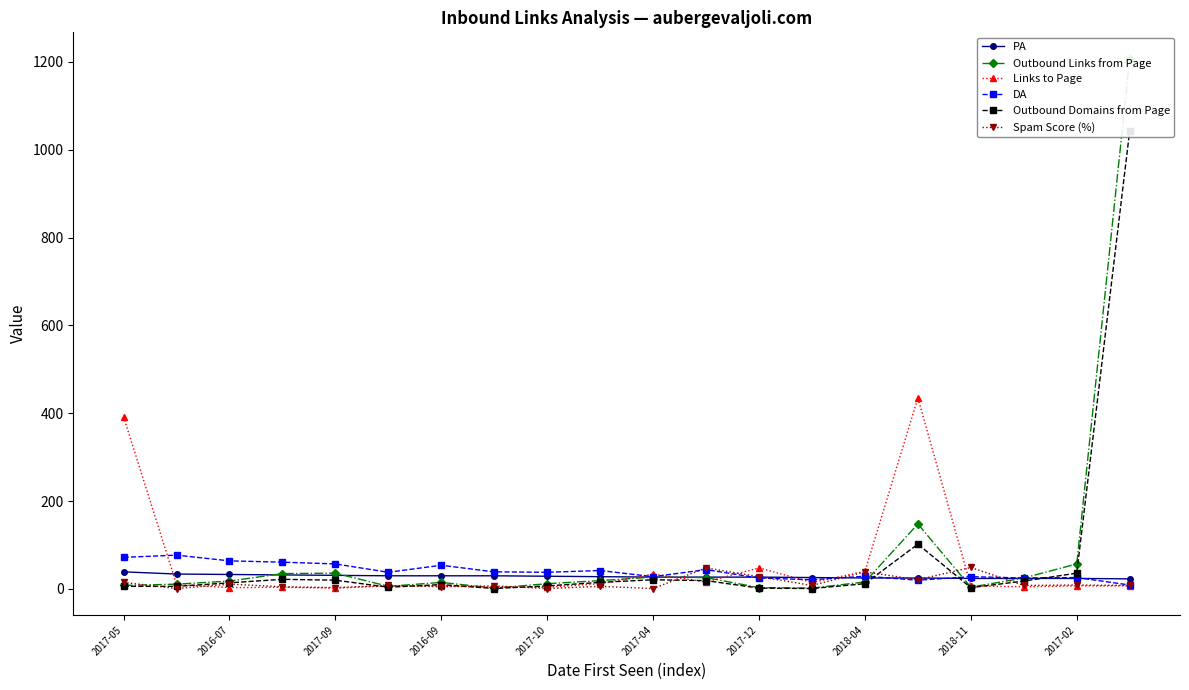

True or false: DA has more than 1 points higher than both neighbors.

True